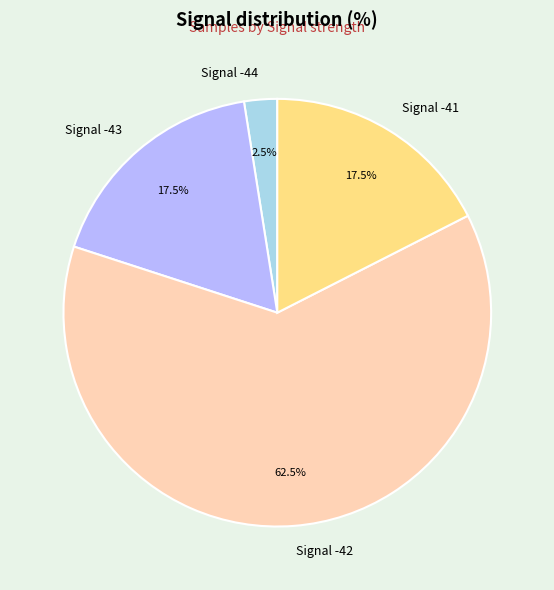

Combined, what portion of the pie is Signal -42 and Signal -44?

65.0%